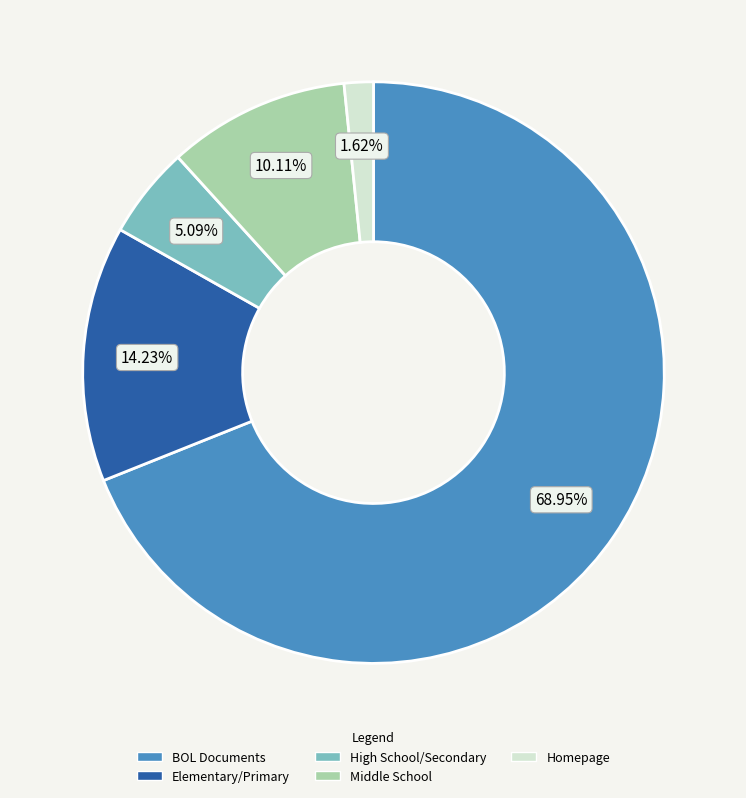

Does any single category account for the majority?

Yes